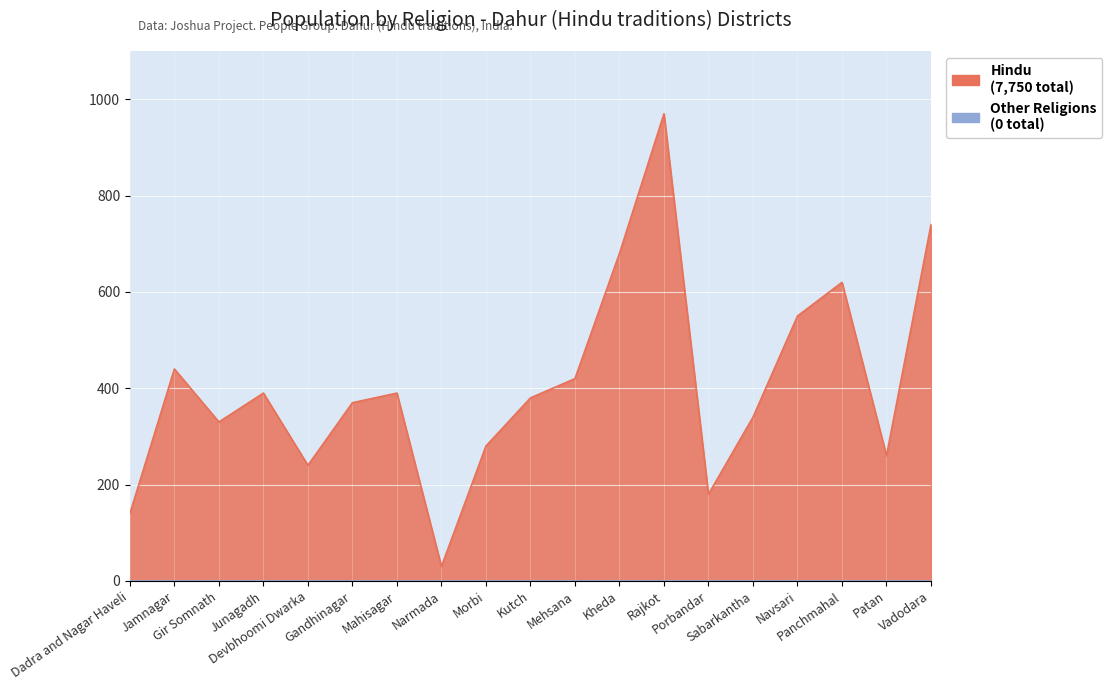

Which category has the highest value across all series?

Rajkot